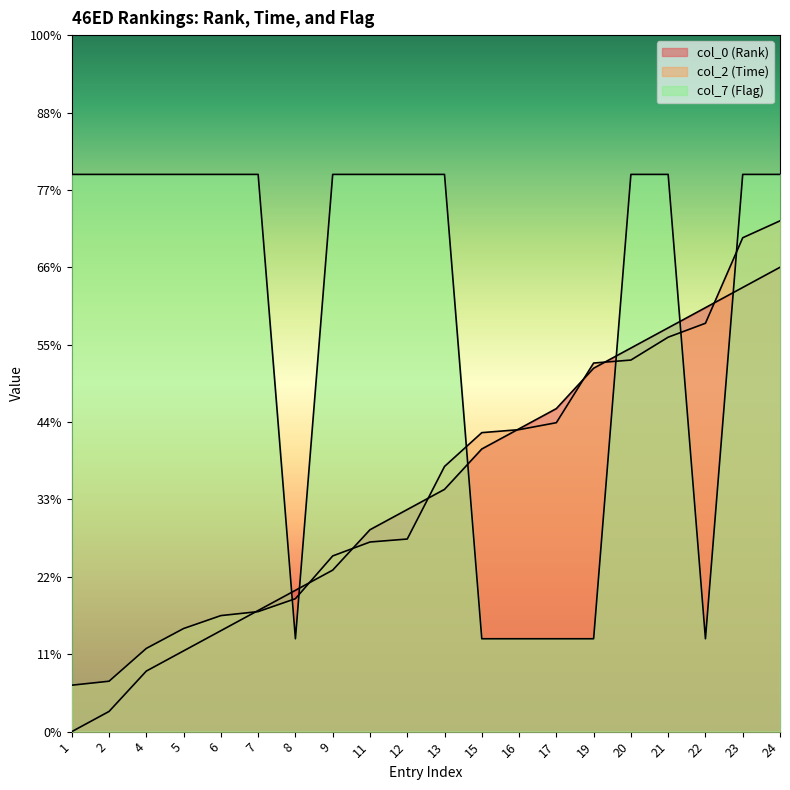

Which series has the largest range (max minus min)?

col_0 (Rank)